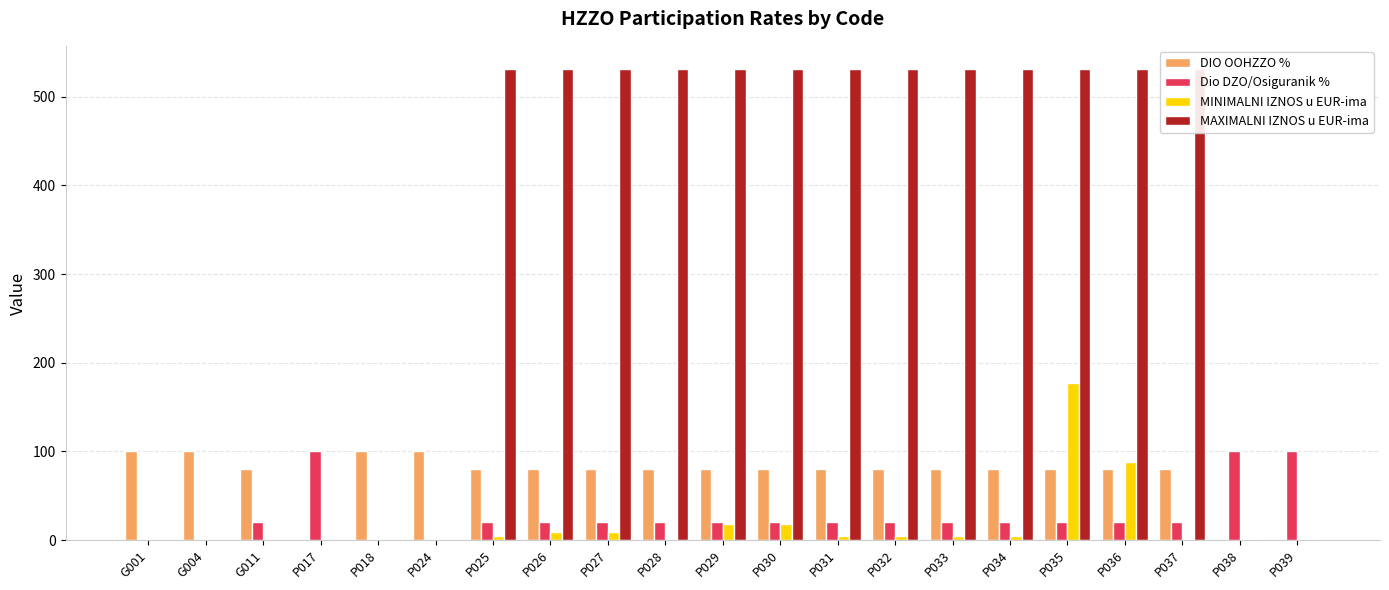

At which label does DIO OOHZZO % reach its minimum?

P017